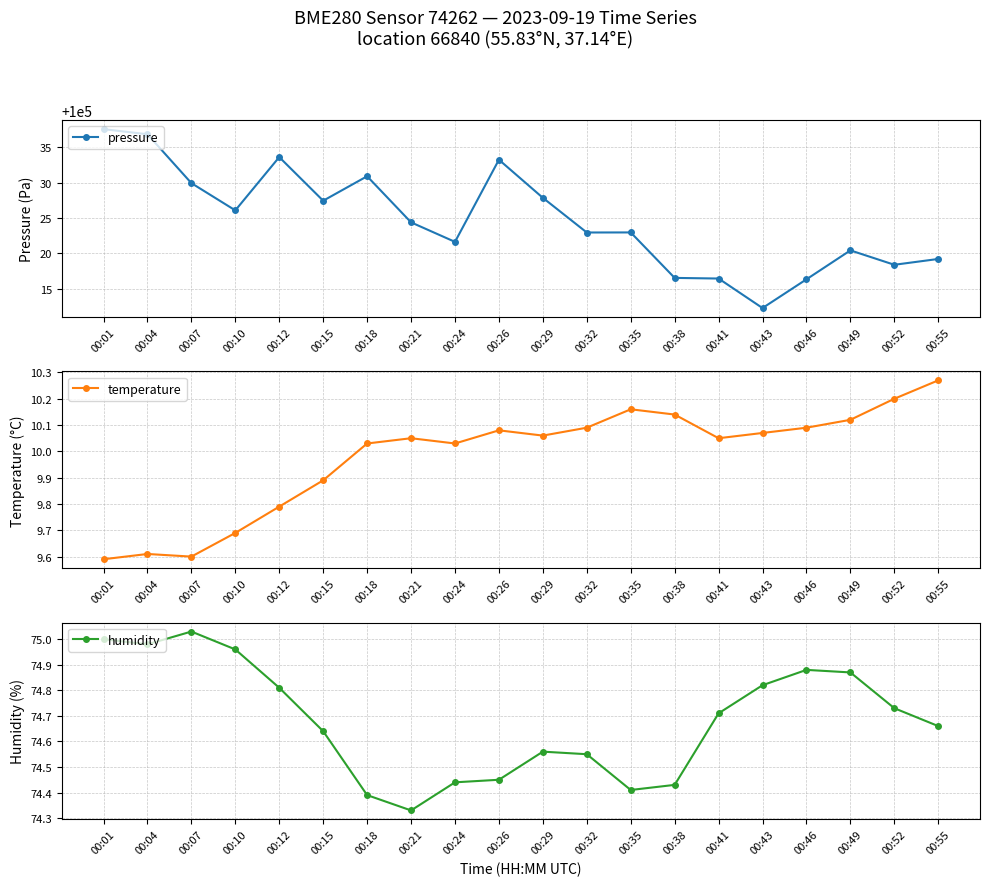

At how many categories does at least one series exceed 87055?

20